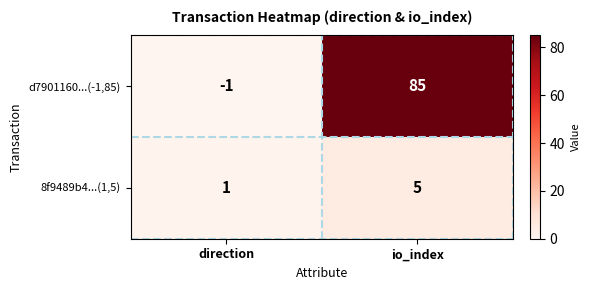

What is the difference between the maximum and minimum values in the 8f9489b4...(1,5) series?

4